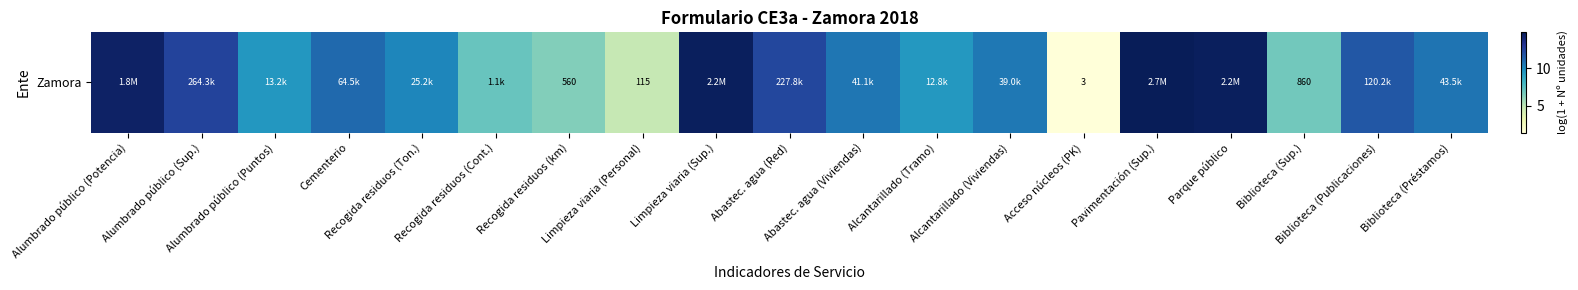

The value at Alumbrado público (Potencia) is 22.1. True or false?

False